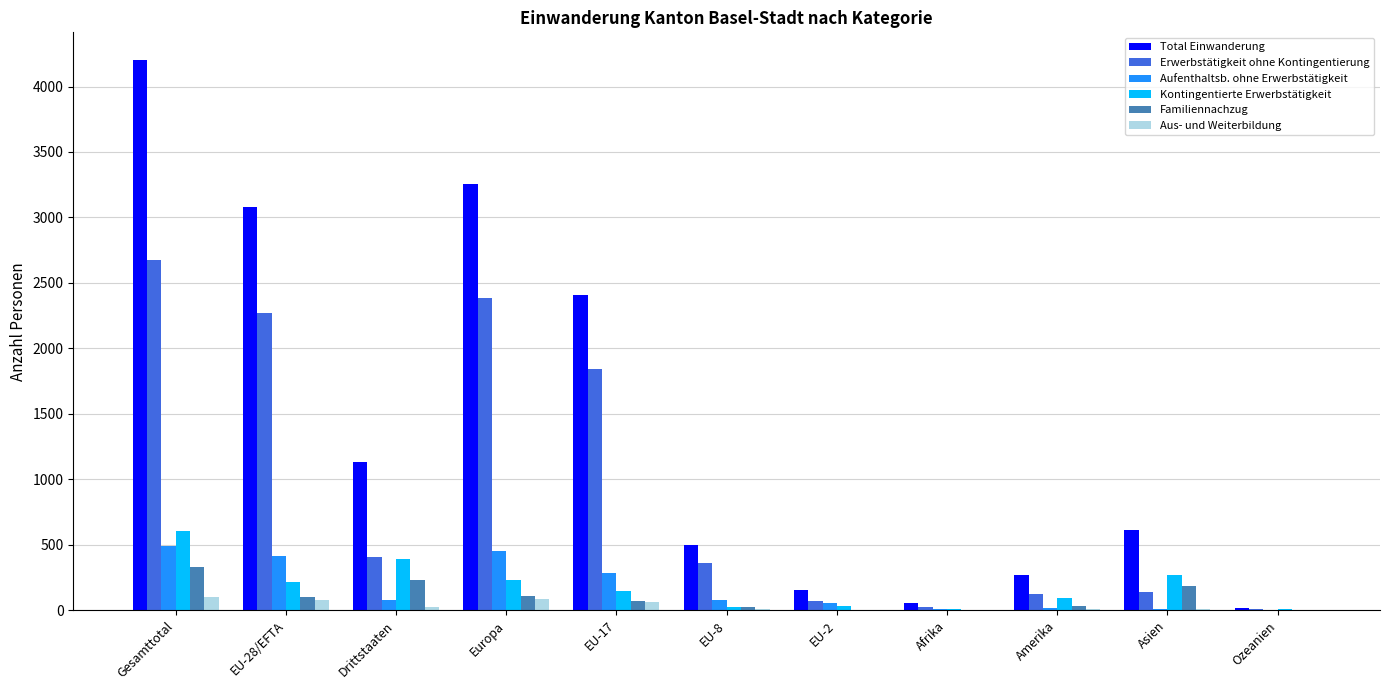

Which series changed the most between EU-28/EFTA and Asien?

Total Einwanderung